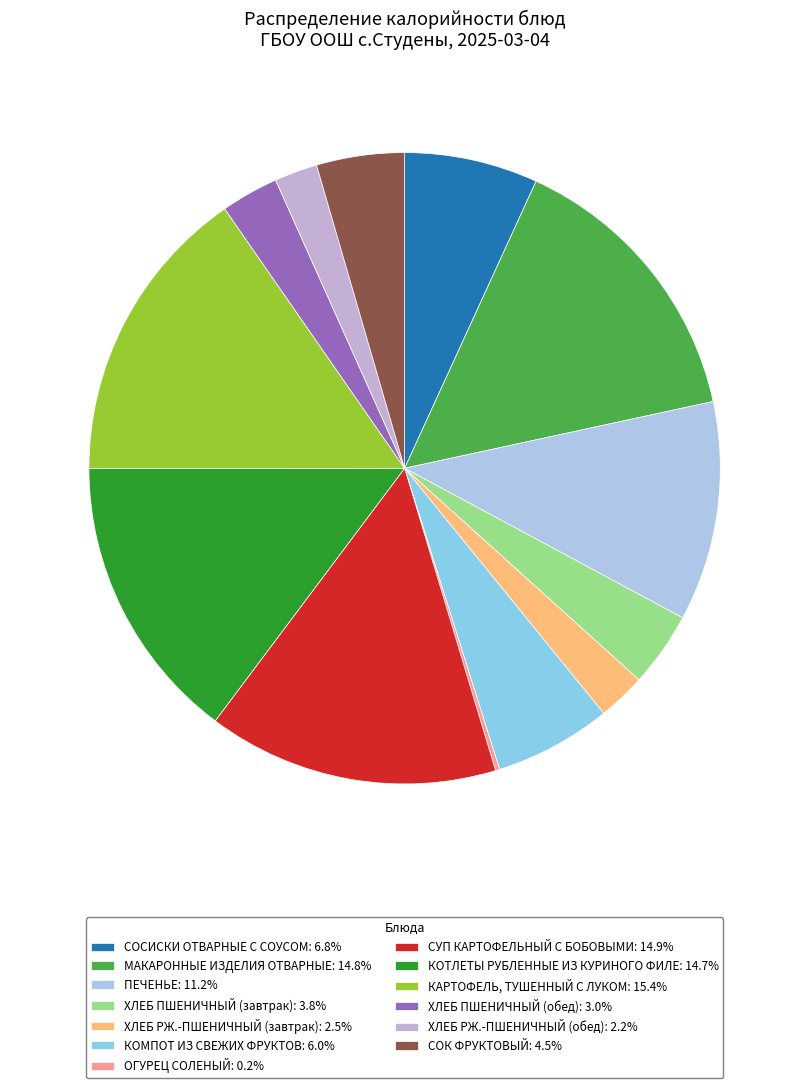

What is the smallest slice in the pie chart?

ОГУРЕЦ СОЛЕНЫЙ